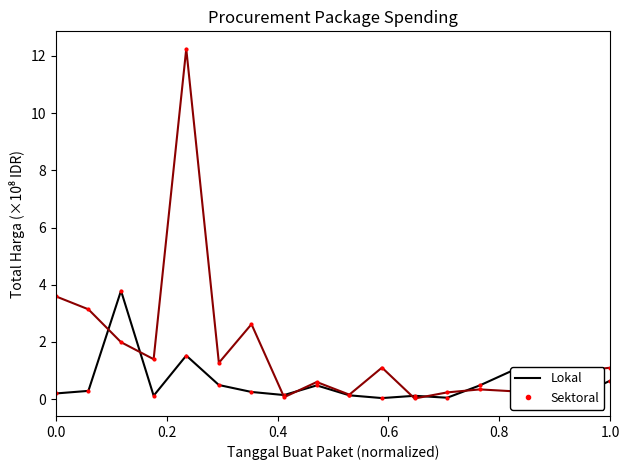

What is the maximum value shown in the chart?

12.2